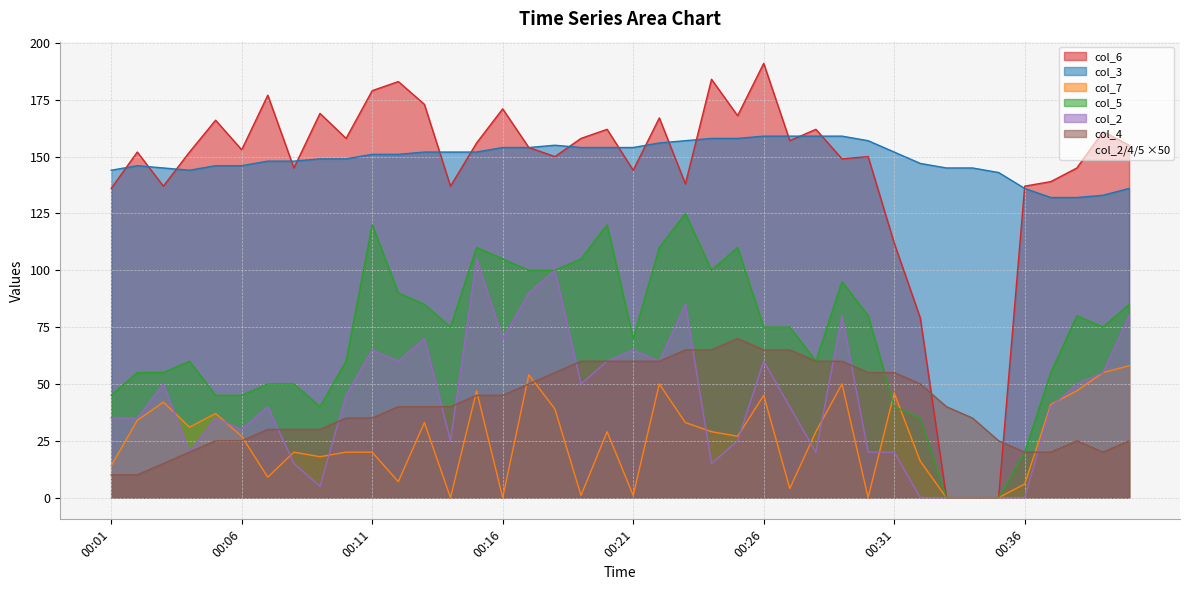

What is the sum of all col_4 values?

1640.0